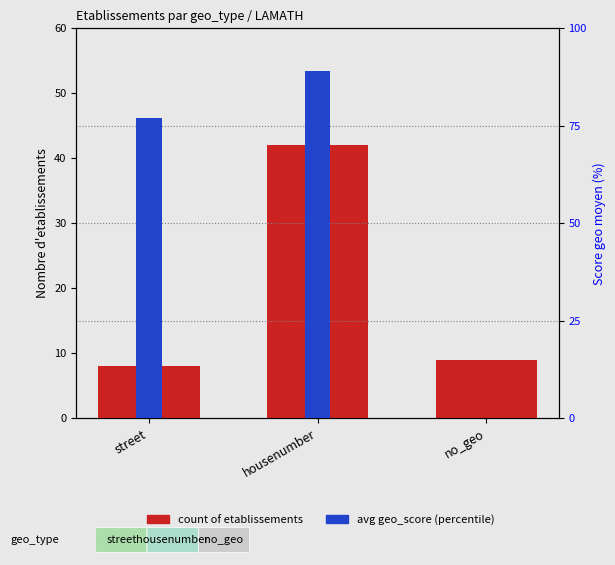

Reading left to right, transcribe all the data shown in this chart.

count of etablissements: 8	42	9
avg geo_score (percentile): 77	89	0